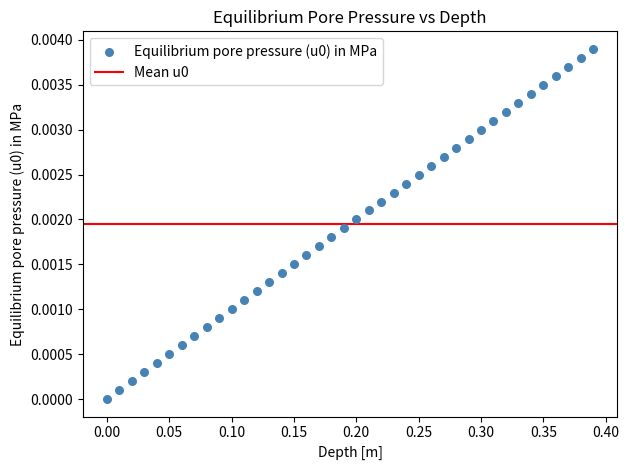

What is the range of X values (max minus min)?

0.4